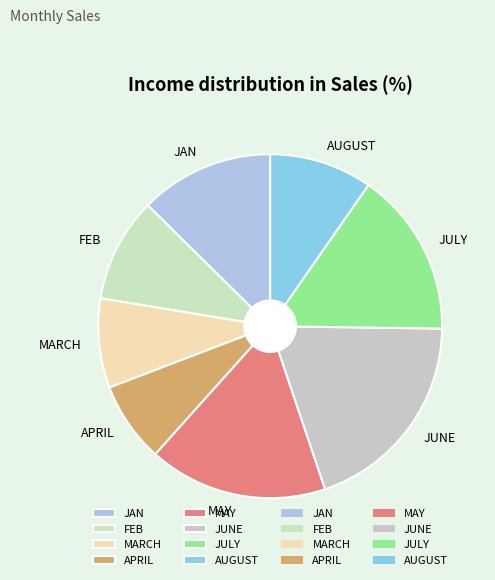

Does MARCH represent more than half of the total?

No